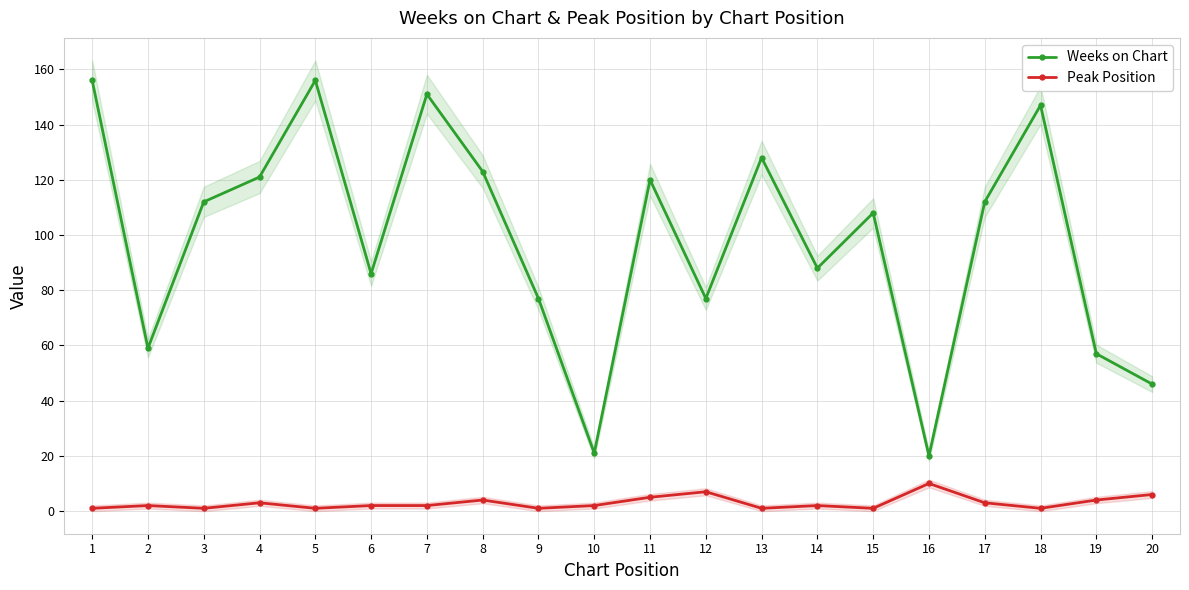

Reading right to left, transcribe all the data shown in this chart.

Weeks on Chart: 46	57	147	112	20	108	88	128	77	120	21	77	123	151	86	156	121	112	59	156
Peak Position: 6	4	1	3	10	1	2	1	7	5	2	1	4	2	2	1	3	1	2	1